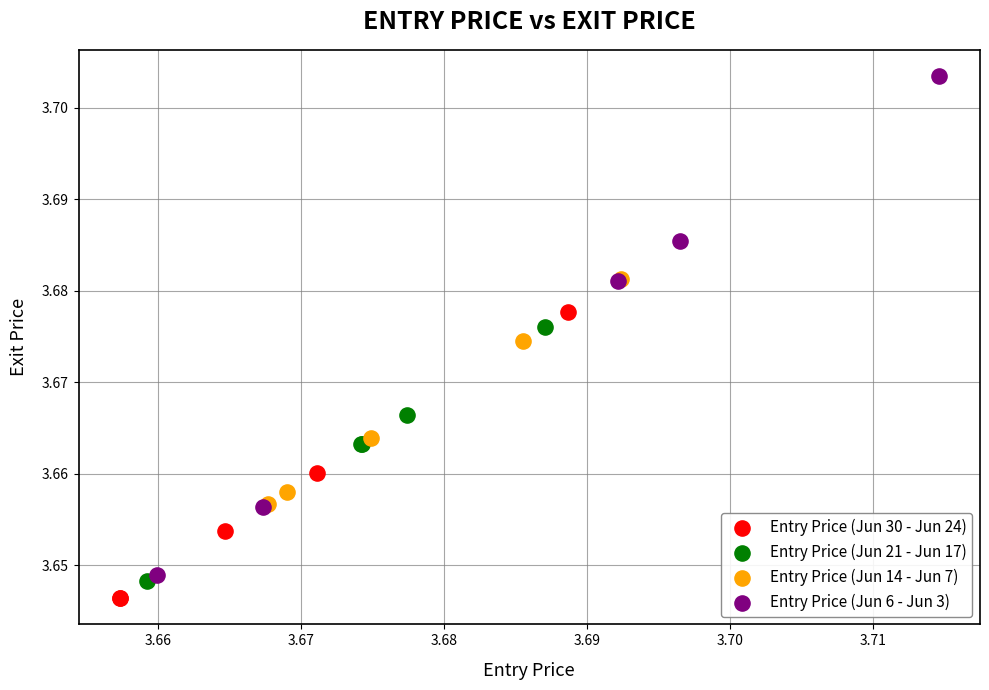

Which series contains the highest Y value?

Entry Price (Jun 6 - Jun 3)